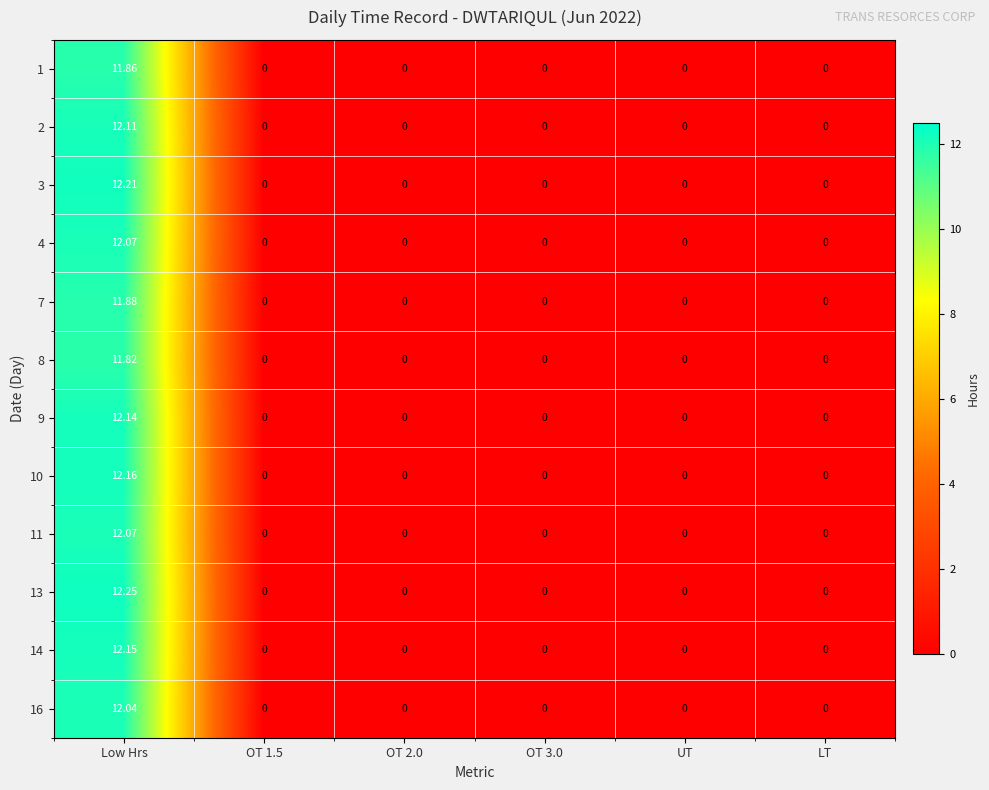

Which category has the highest value across all series?

Low Hrs